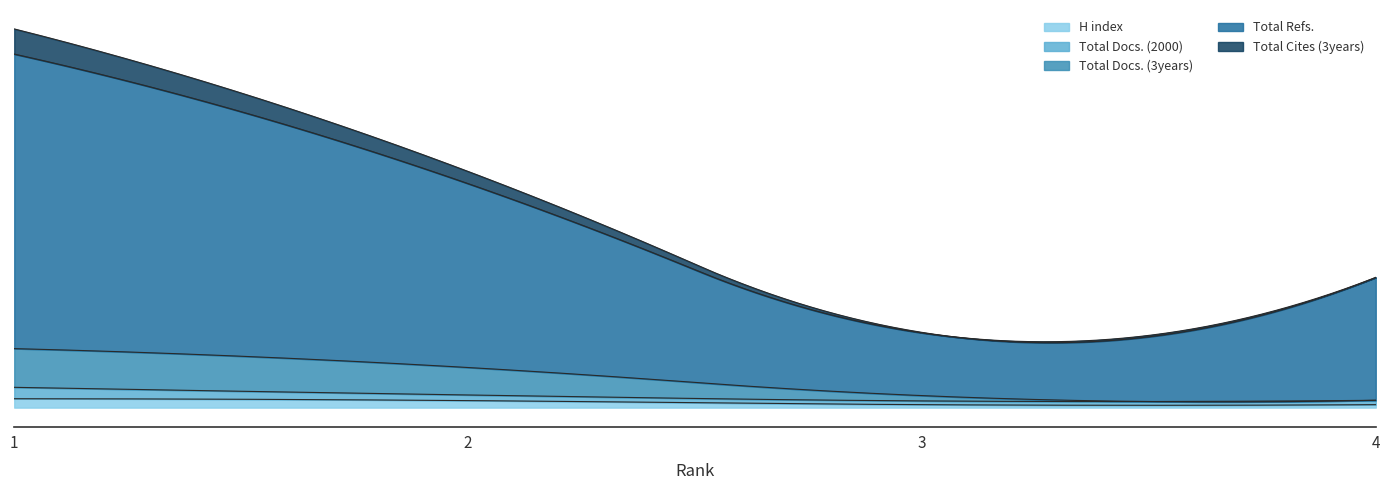

Reading left to right, list all the values displayed in this chart.

H index: 1=57	2=45	3=19	4=19
Total Docs. (2000): 1=73	2=36	3=24	4=28
Total Docs. (3years): 1=248	2=176	3=34	4=0
Total Refs.: 1=1887	2=1178	3=402	4=787
Total Cites (3years): 1=161	2=78	3=3	4=0